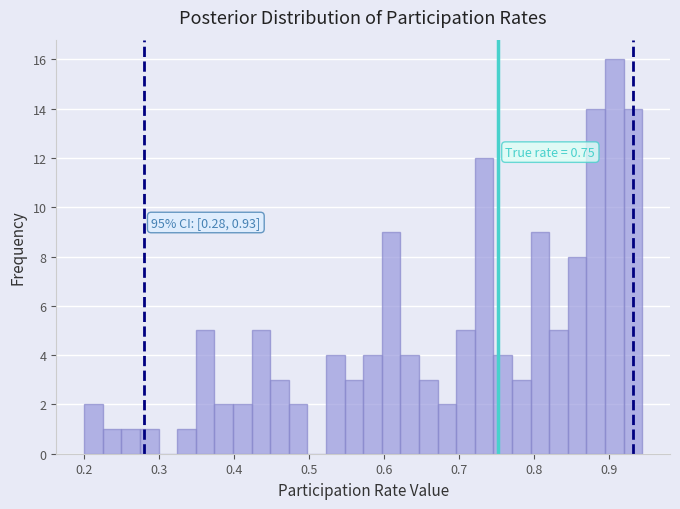

Read against the x-axis, roughly where is the centre of the tallest bar?

0.91